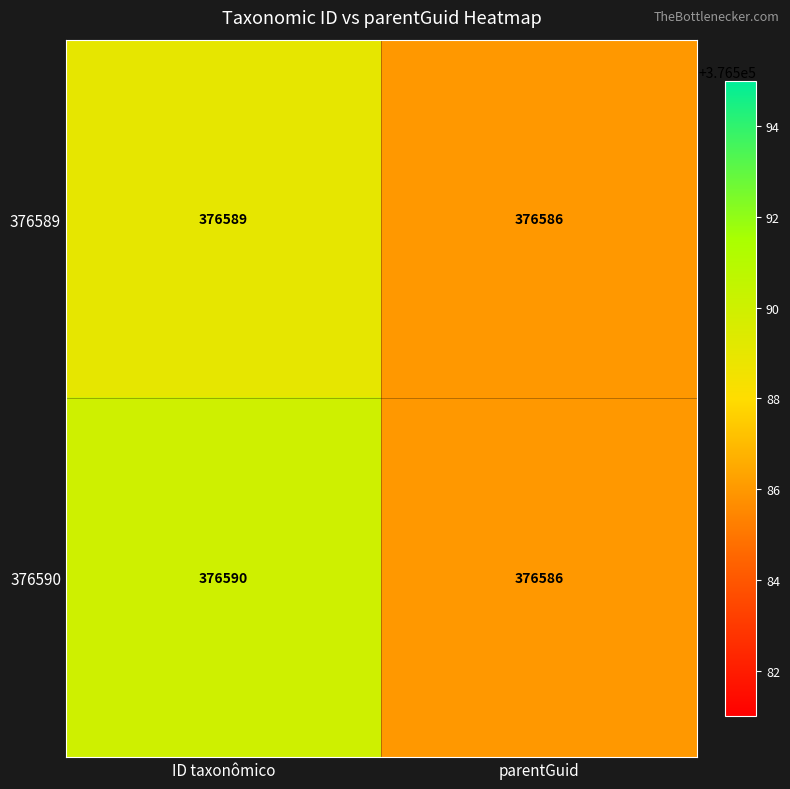

What is the average value of the 376590 series?

376588